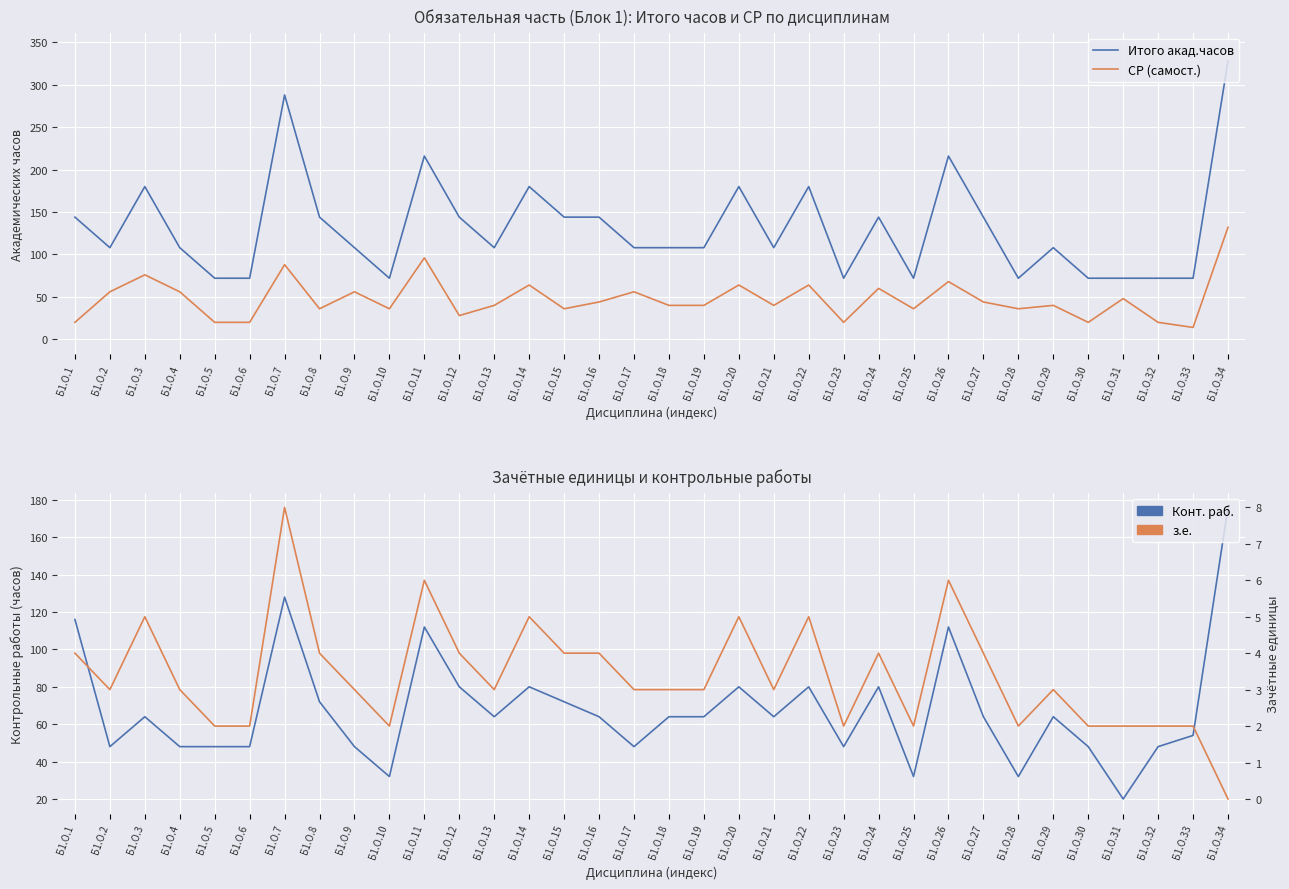

True or false: Конт. раб. and Итого акад.часов cross at least once.

False